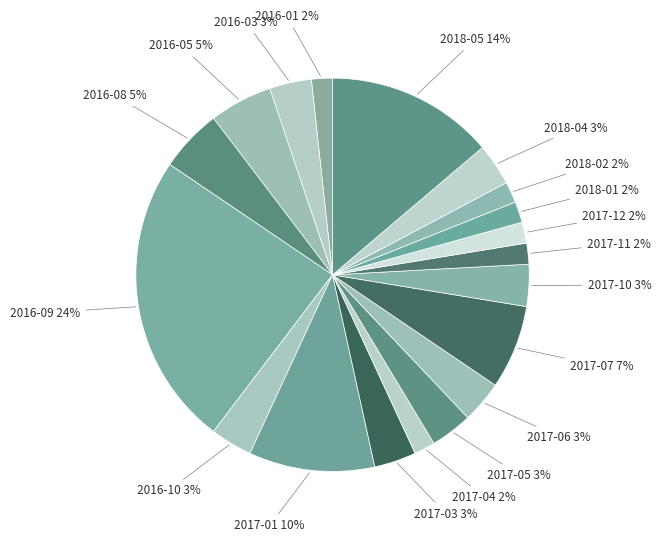

Count the number of slices in the pie.

19